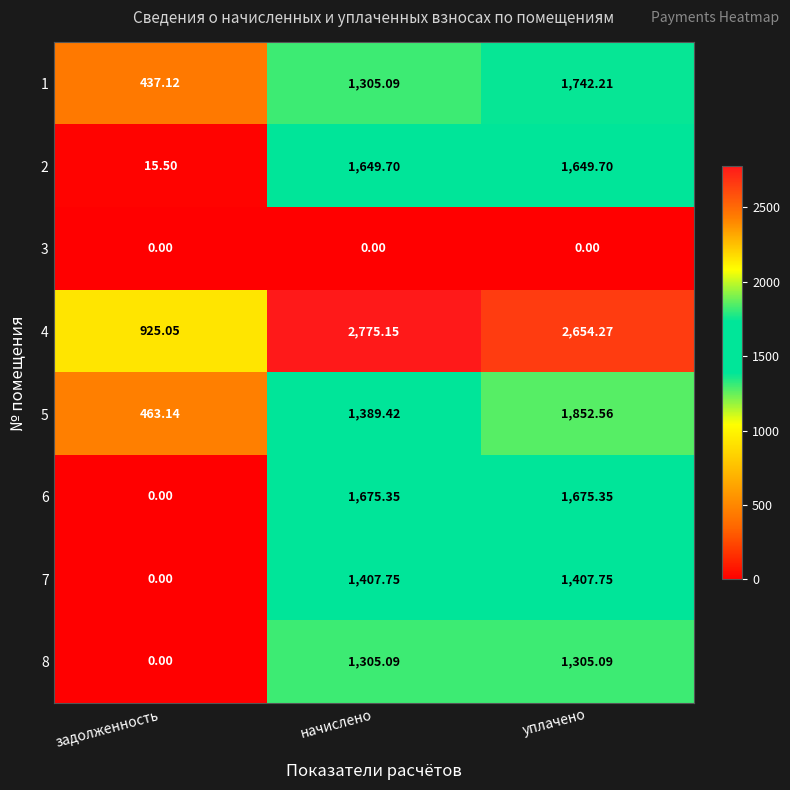

At which category is the sum across all series the highest?

уплачено